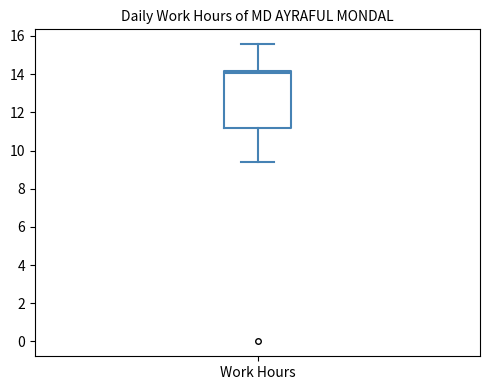

Where does the median line of the box for Work Hours sit on the y-axis? The values are not printed on the chart, so give them approximately, as read against the axis.

14.0